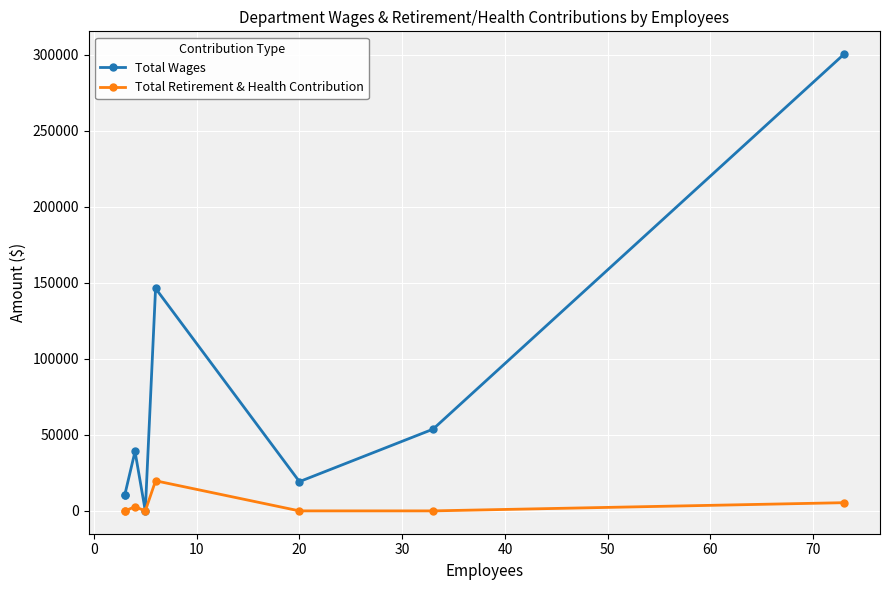

True or false: Total Wages and Total Retirement & Health Contribution cross at least once.

False